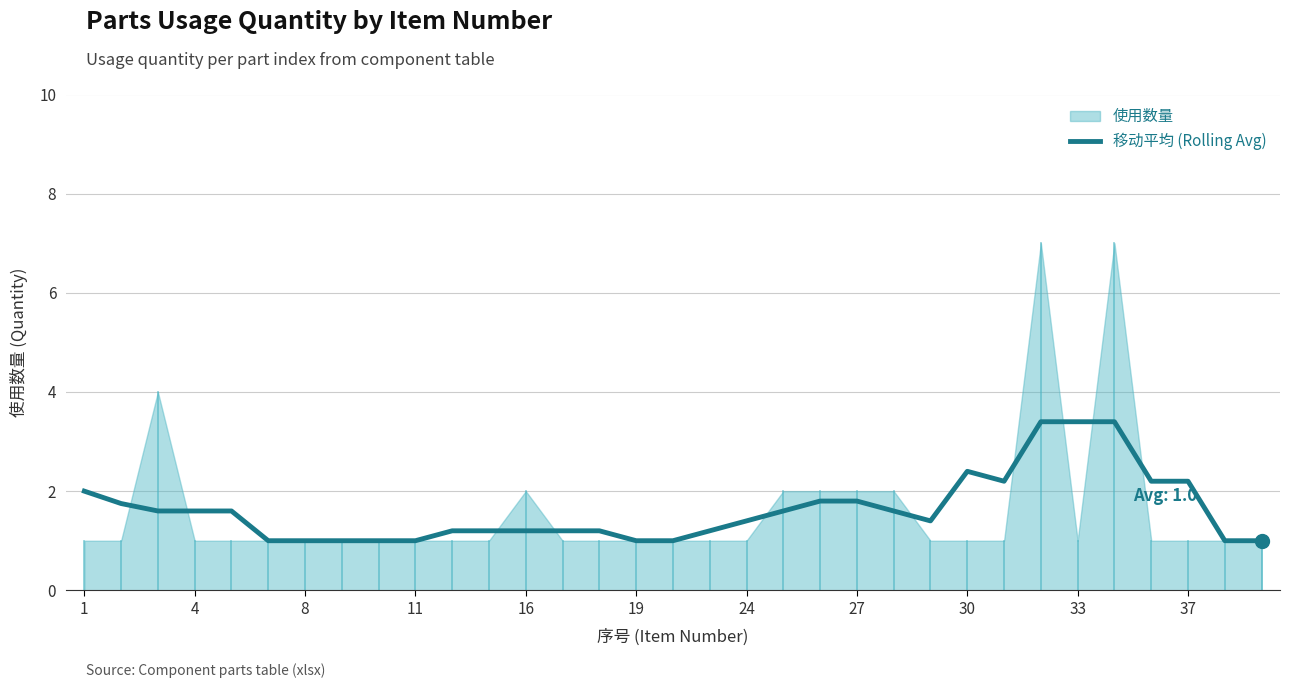

Reading left to right, what are all the values shown in this chart?

2.0	1.8	1.6	1.6	1.6	1.0	1.0	1.0	1.0	1.0	1.2	1.2	1.2	1.2	1.2	1.0	1.0	1.2	1.4	1.6	1.8	1.8	1.6	1.4	2.4	2.2	3.4	3.4	3.4	2.2	2.2	1.0	1.0